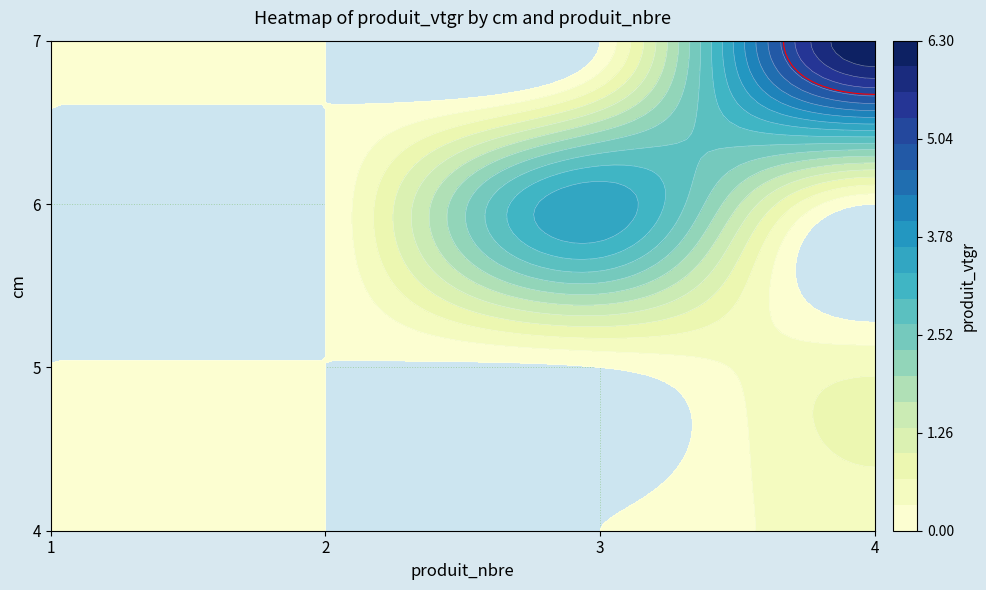

The 7 series shows 0.0 at 1. True or false?

True